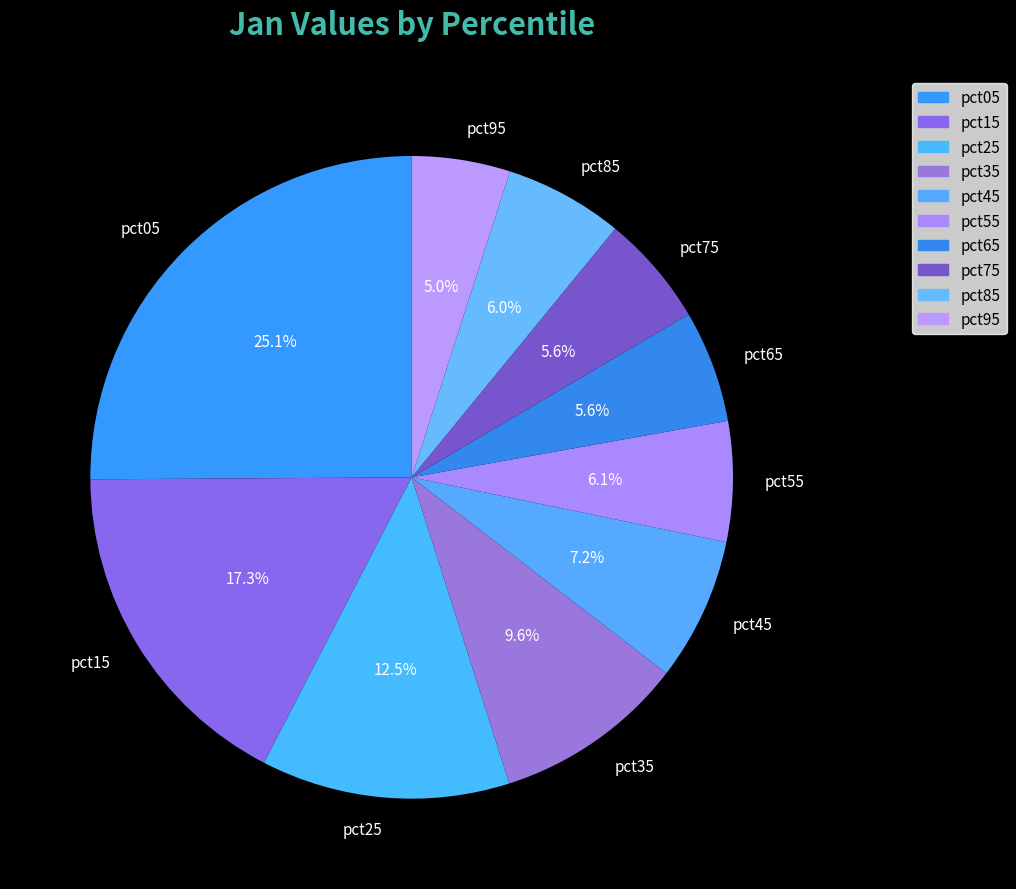

To the nearest percent, what is the difference between the largest and smallest slice percentages?

20%